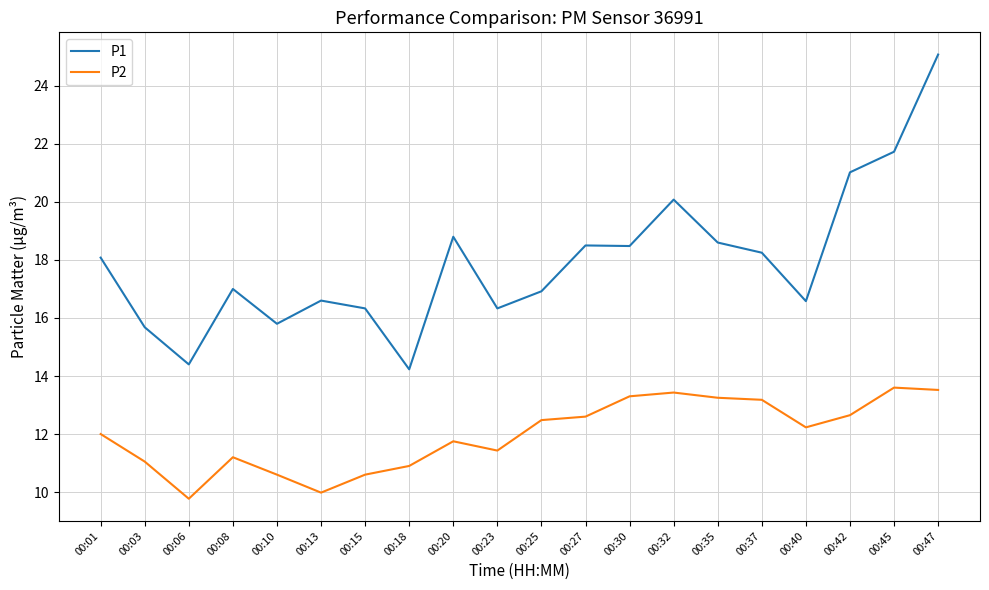

True or false: P1 and P2 intersect in this chart.

False